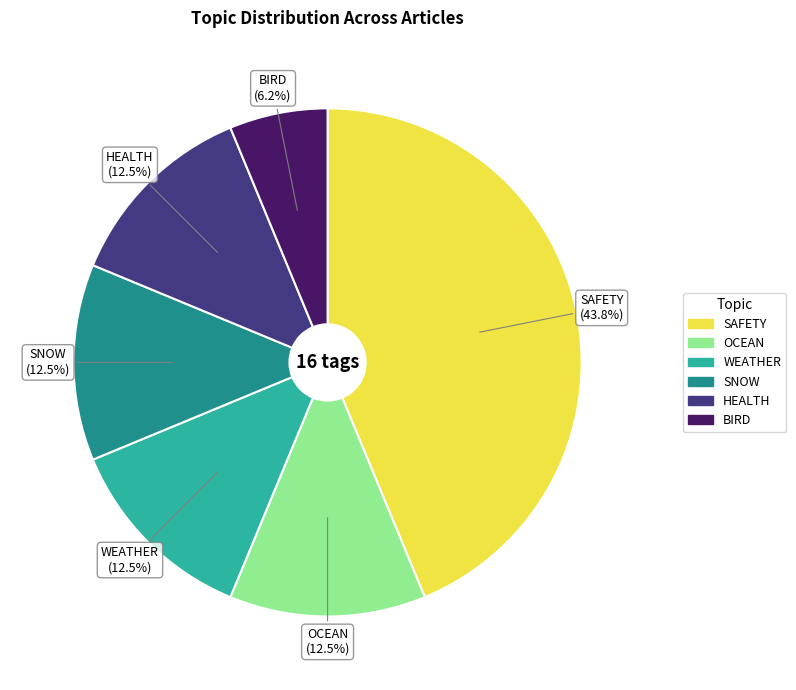

What is the ratio of the value at HEALTH to the value at BIRD?

2.0